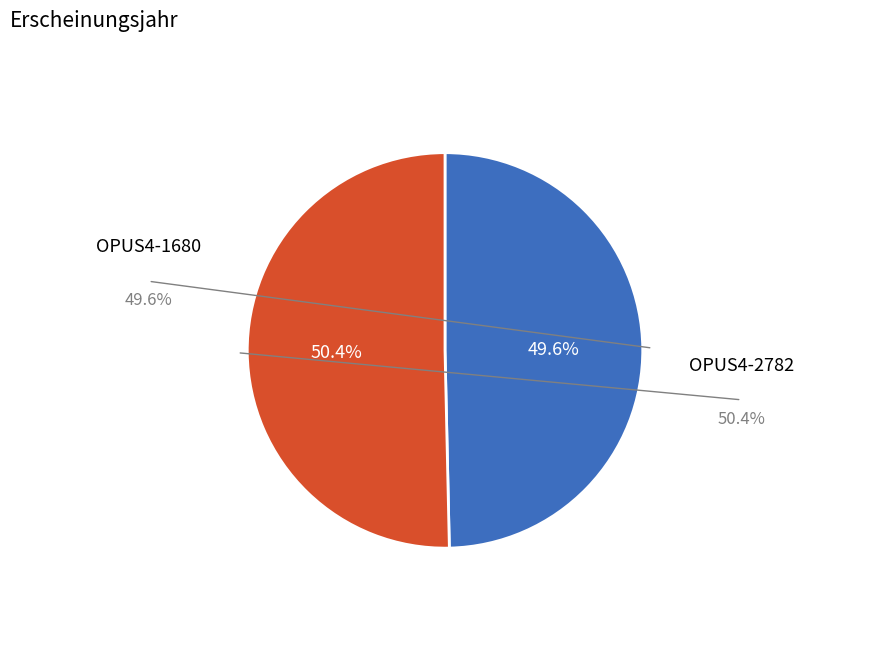

How many slices are in this pie chart?

2